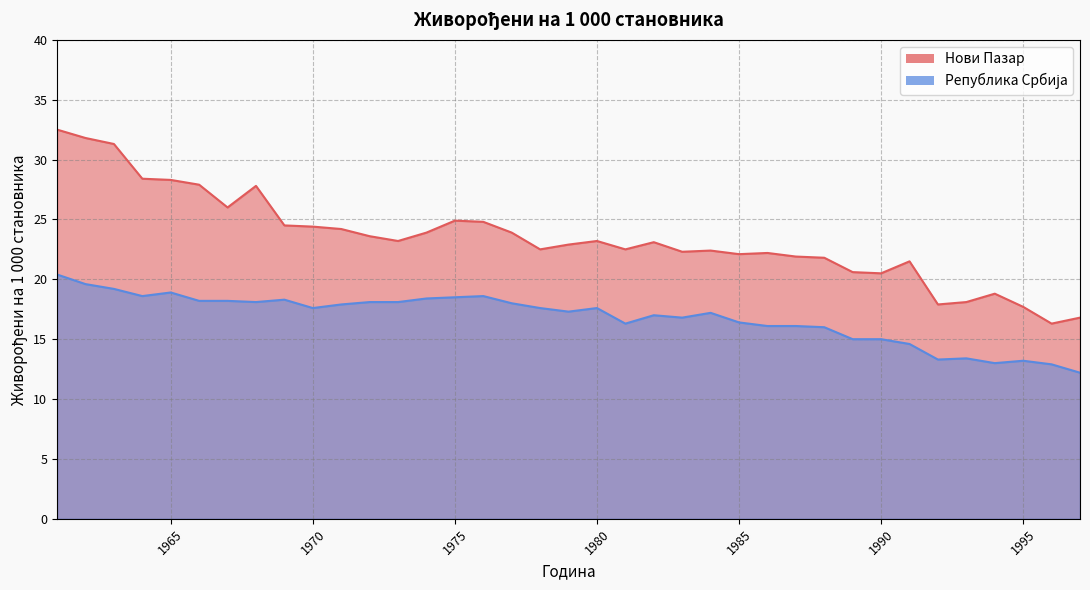

True or false: Нови Пазар and Република Србија intersect in this chart.

False